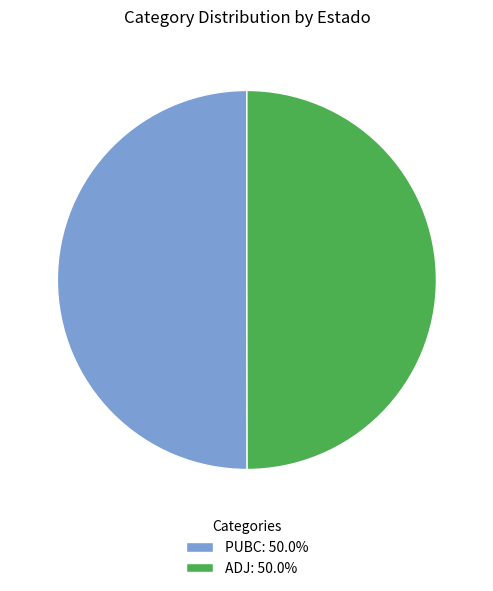

What is the ratio of the value at PUBC: 50.0% to the value at ADJ: 50.0%?

1.0